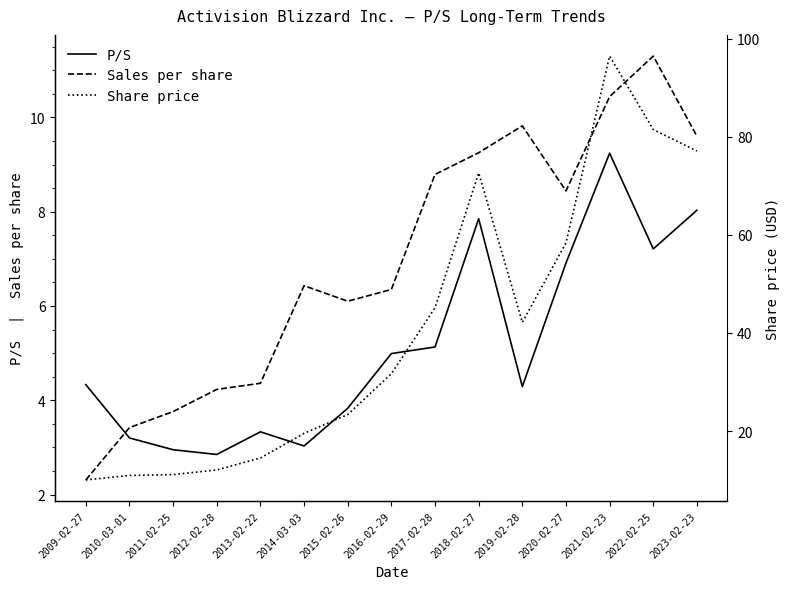

What is the difference between the second highest and minimum values in the Sales per share series?

8.1